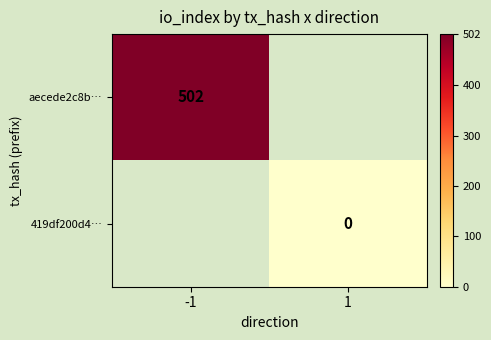

The aecede2c8b… series shows 123 at -1. True or false?

False